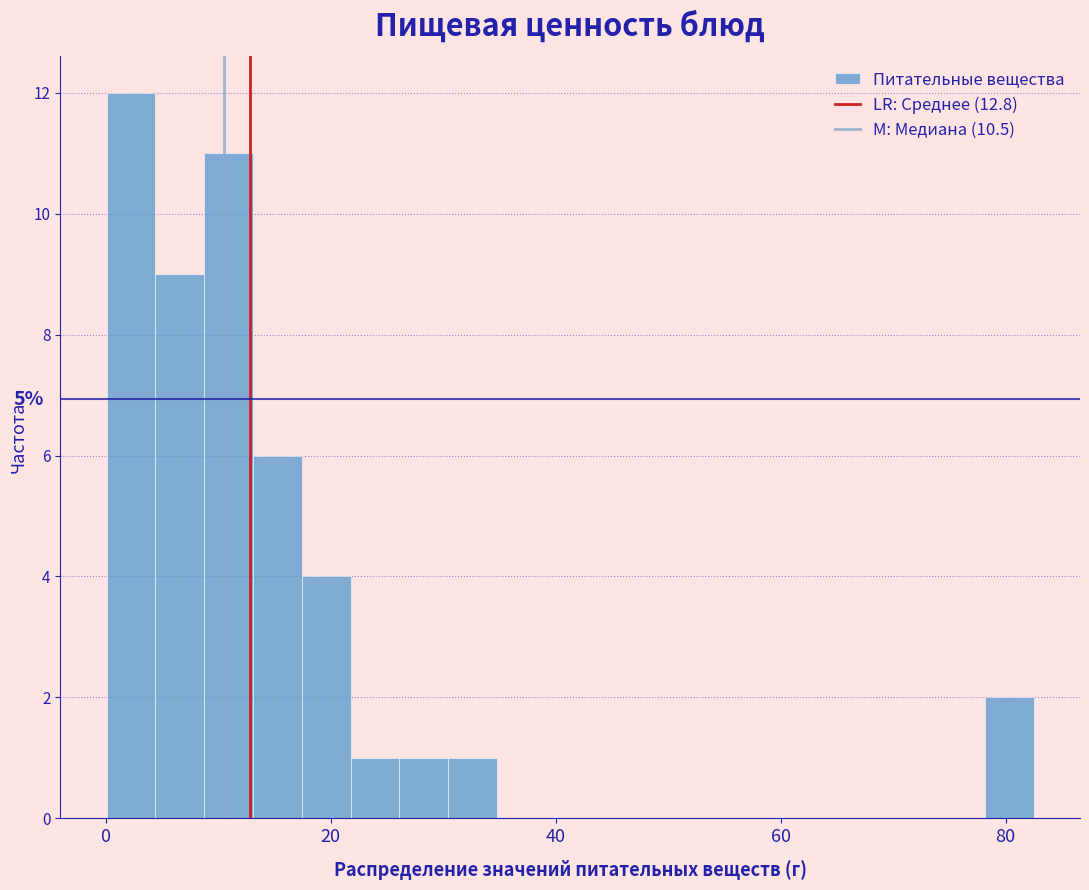

Around what value on the x-axis is the tallest bar? Give the approximate position of its centre, as read against the axis.

2